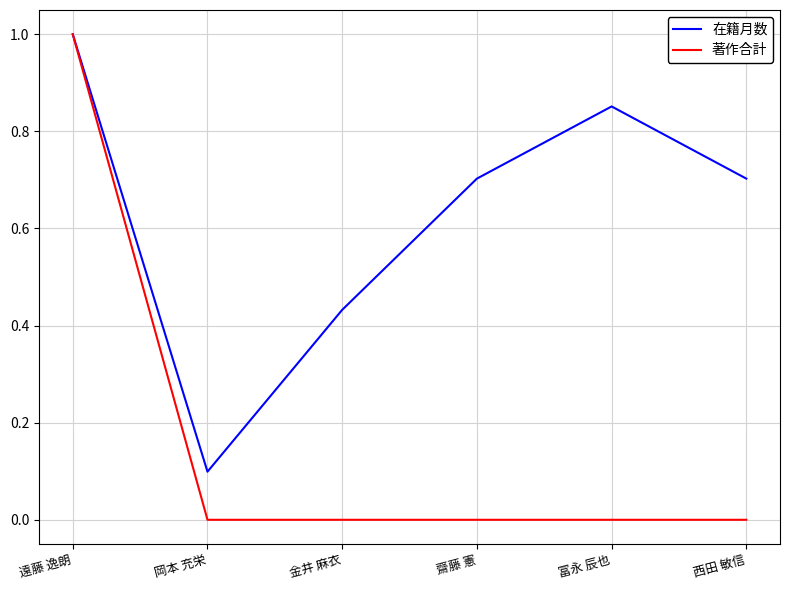

True or false: 在籍月数 has a value of 0.7 at 西田 敏信.

True